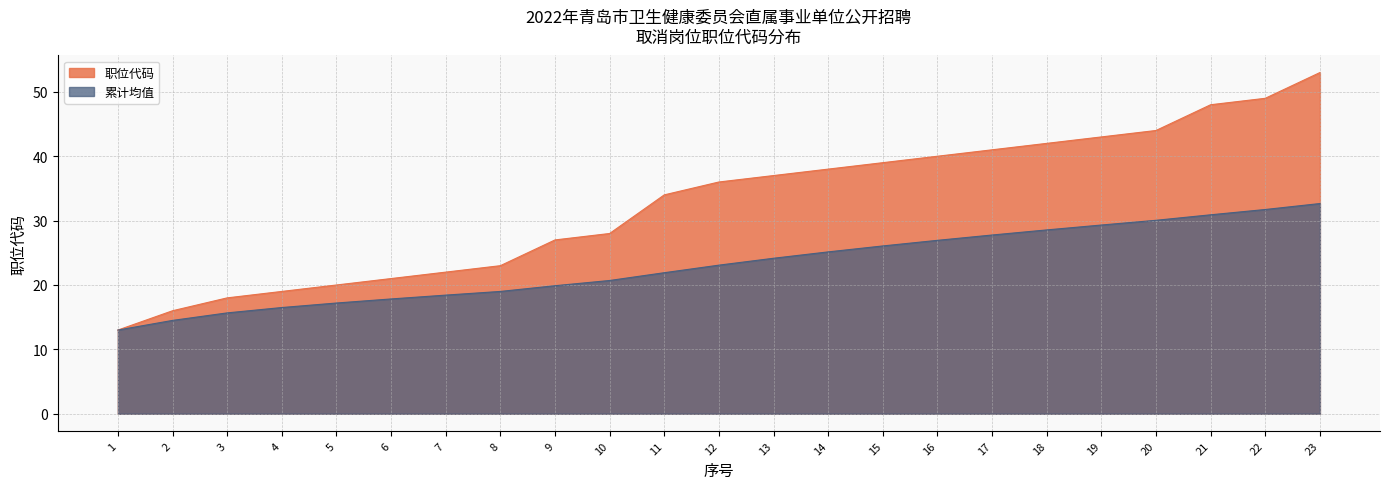

Reading left to right, transcribe all the data shown in this chart.

1=13	2=16	3=18	4=19	5=20	6=21	7=22	8=23	9=27	10=28	11=34	12=36	13=37	14=38	15=39	16=40	17=41	18=42	19=43	20=44	21=48	22=49	23=53